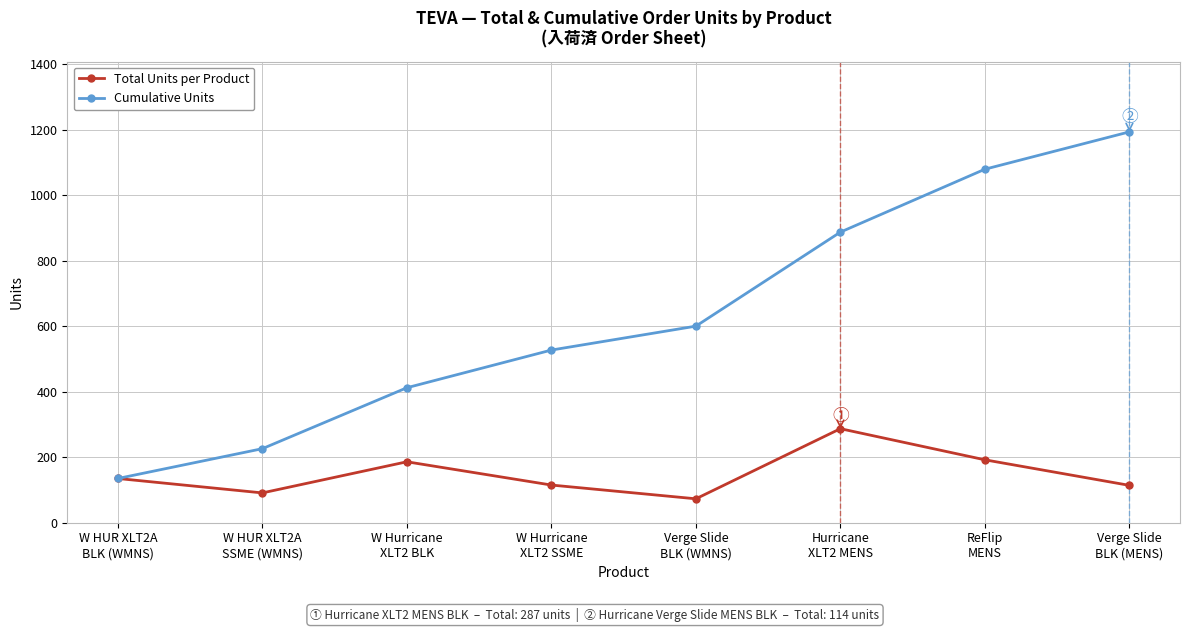

Which series has the widest spread of values?

Cumulative Units